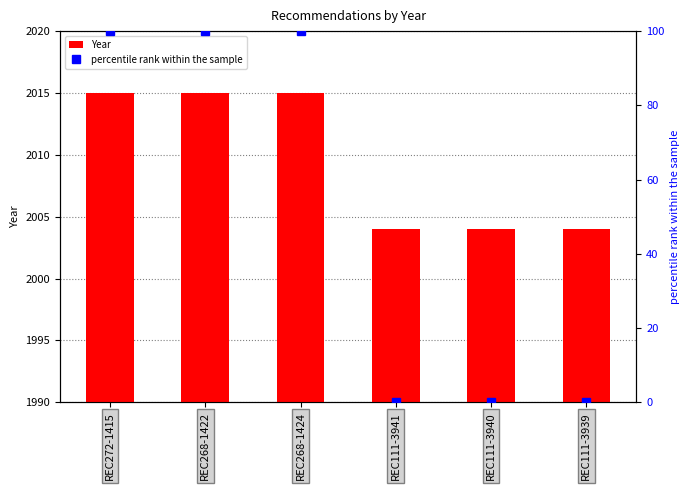

At which label does percentile rank within the sample reach its minimum?

REC111-3941